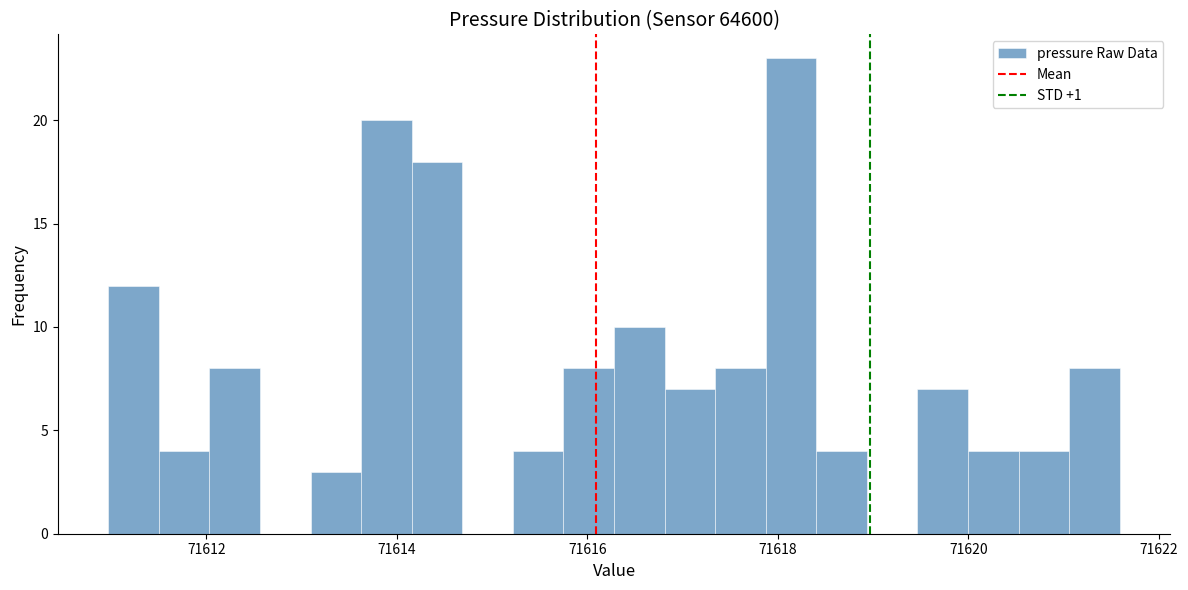

Around what value on the x-axis is the tallest bar? Give the approximate position of its centre, as read against the axis.

71618.2